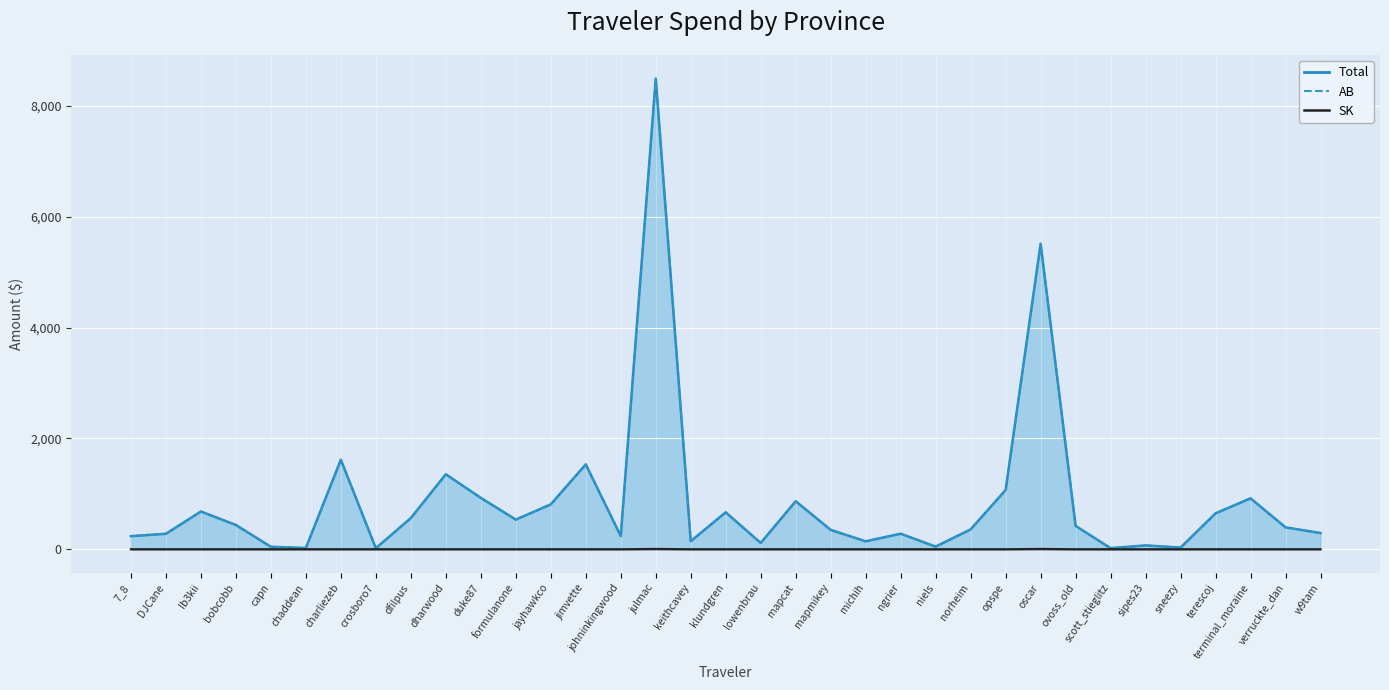

True or false: AB line and SK line intersect in this chart.

False